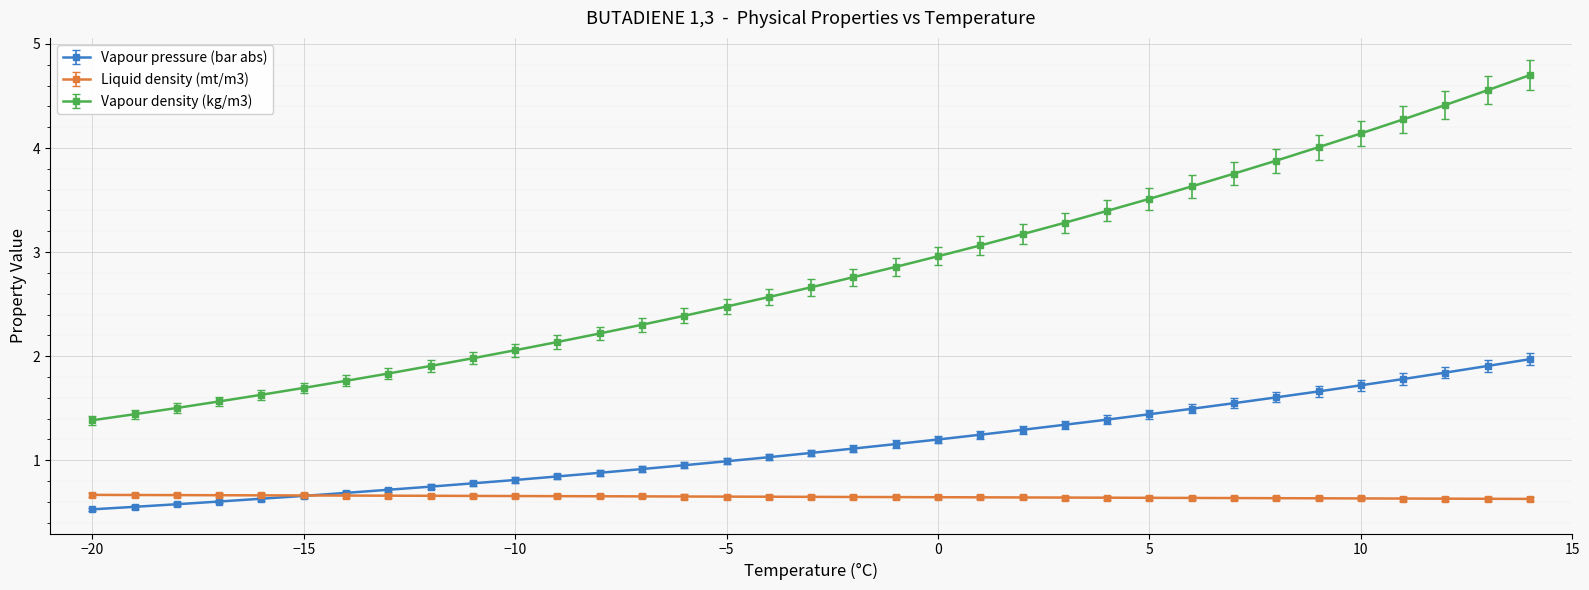

What is the maximum value for Vapour density (kg/m3)?

4.7